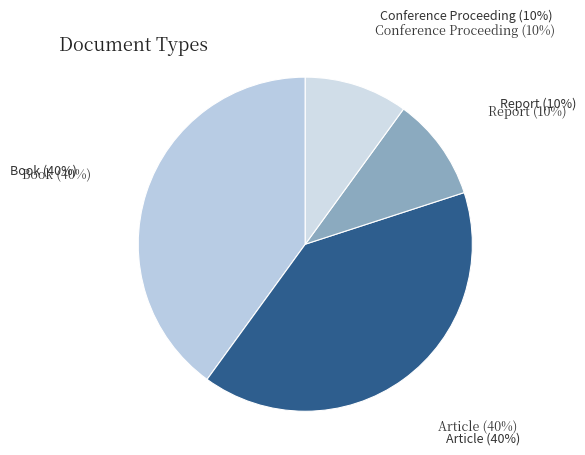

What is the total percentage of Conference Proceeding and Article?

50.0%